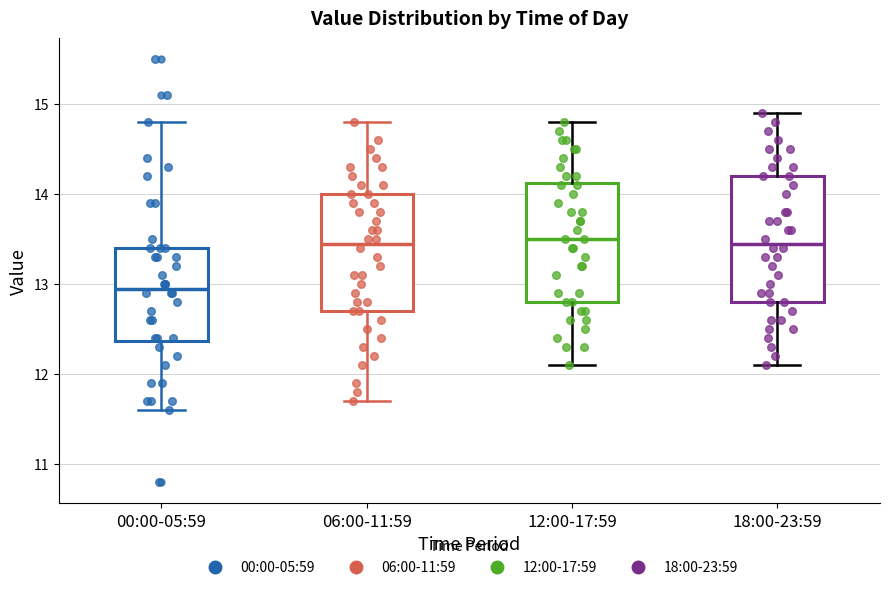

Reading left to right, transcribe this box plot: for each box, give where its median line is, the range the box spans, and where its two whiskers end, as read against the y-axis. The values are not printed on the chart, so give them approximately, as read against the axis.

00:00-05:59: median 13.0, box 12.4 to 13.4, whiskers 11.6 to 14.8
06:00-11:59: median 13.5, box 12.7 to 14.0, whiskers 11.7 to 14.8
12:00-17:59: median 13.5, box 12.8 to 14.1, whiskers 12.1 to 14.8
18:00-23:59: median 13.5, box 12.8 to 14.2, whiskers 12.1 to 14.9